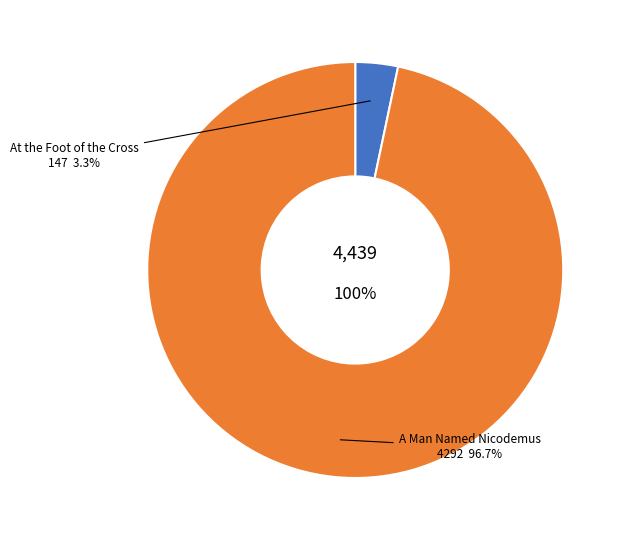

Count the number of slices in the pie.

2